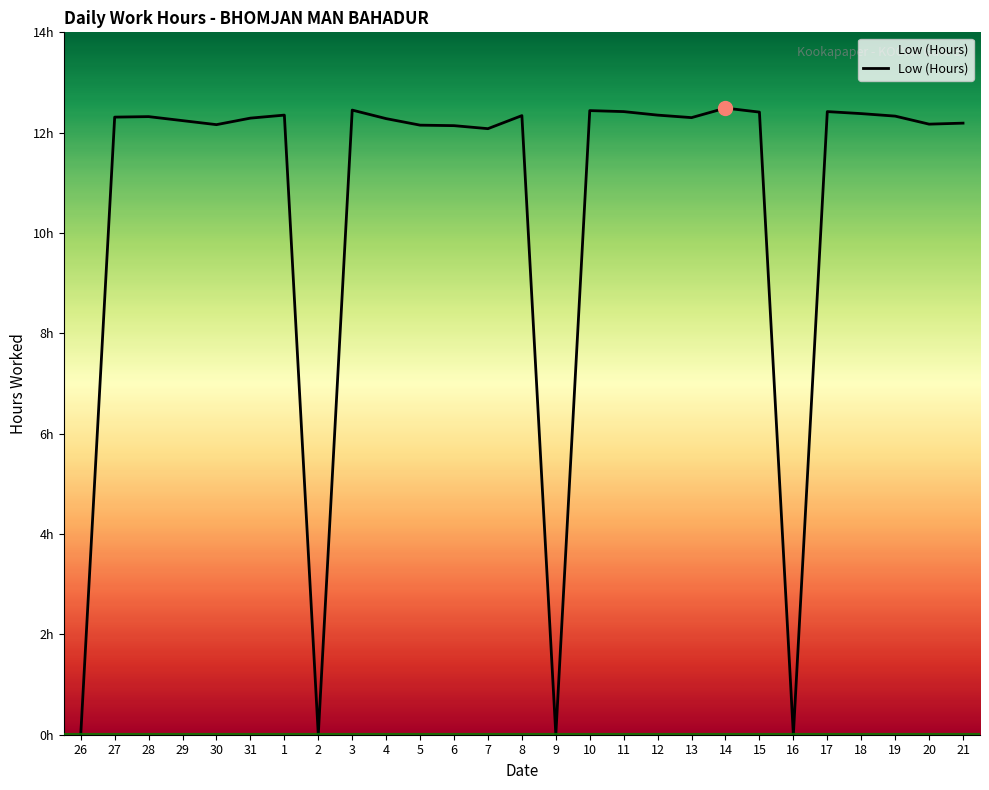

Where is the data nearest to the value 6?

26